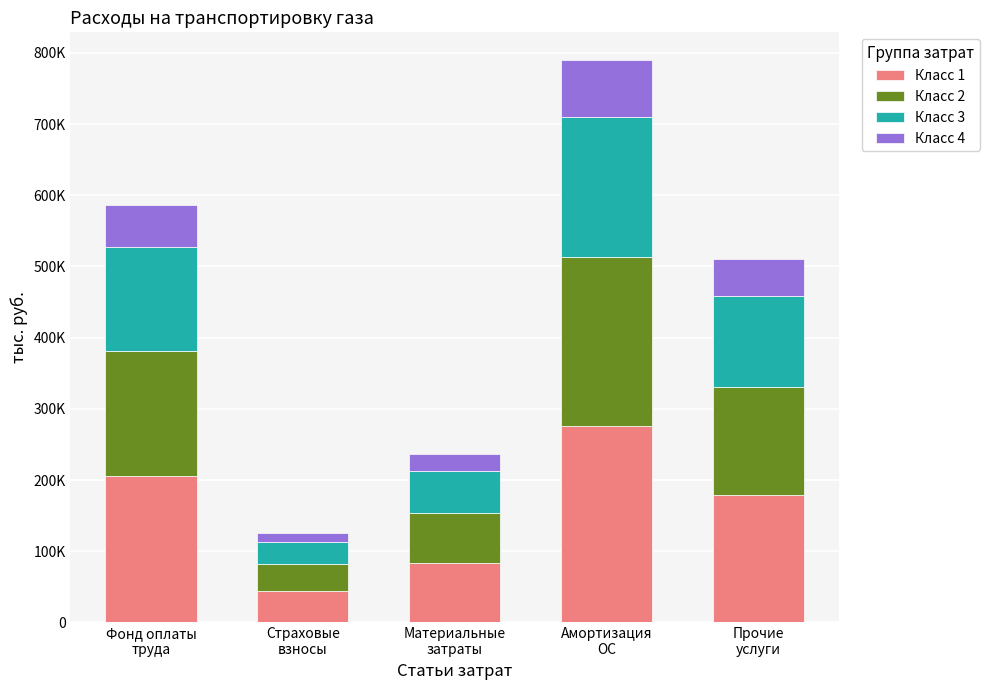

What is the label of the 5th bar from the left?

Прочие
услуги